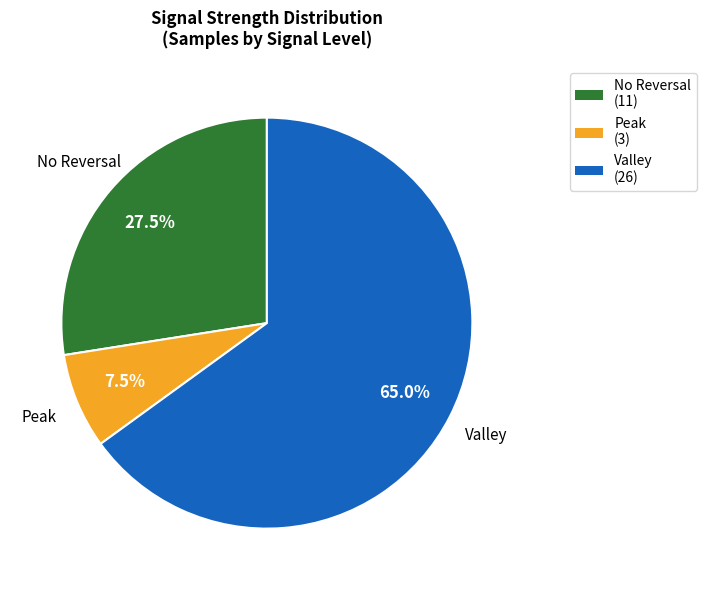

Is there any slice that represents more than half of the pie?

Yes